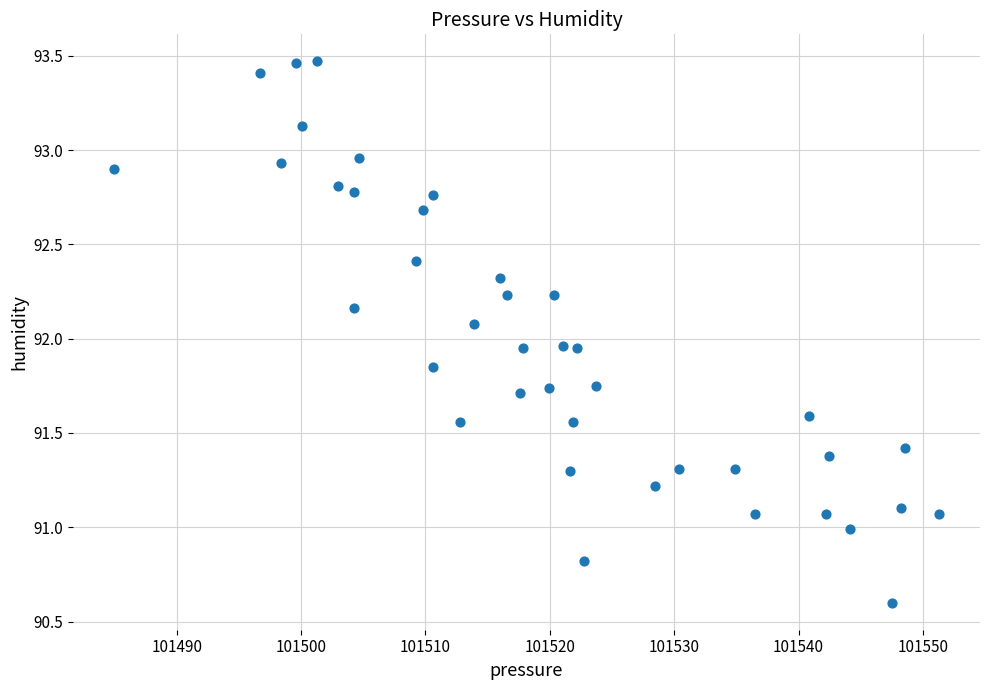

What is the range of Y values (max minus min)?

2.9